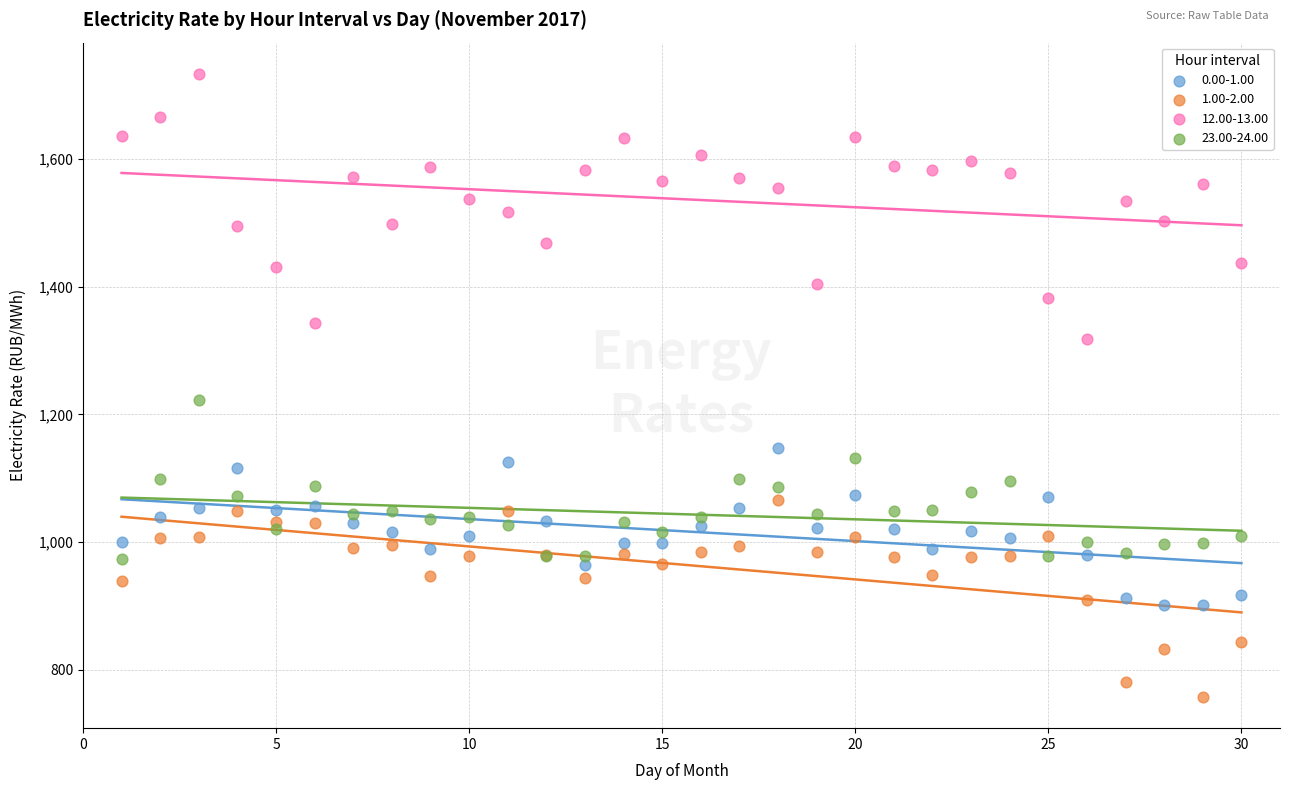

What is the X range (max minus min) for the scatter plot?

29.0